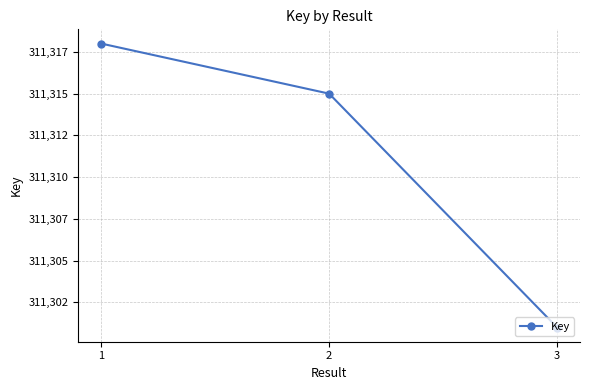

Reading left to right, extract all data points from this chart.

1=311318	2=311315	3=311301